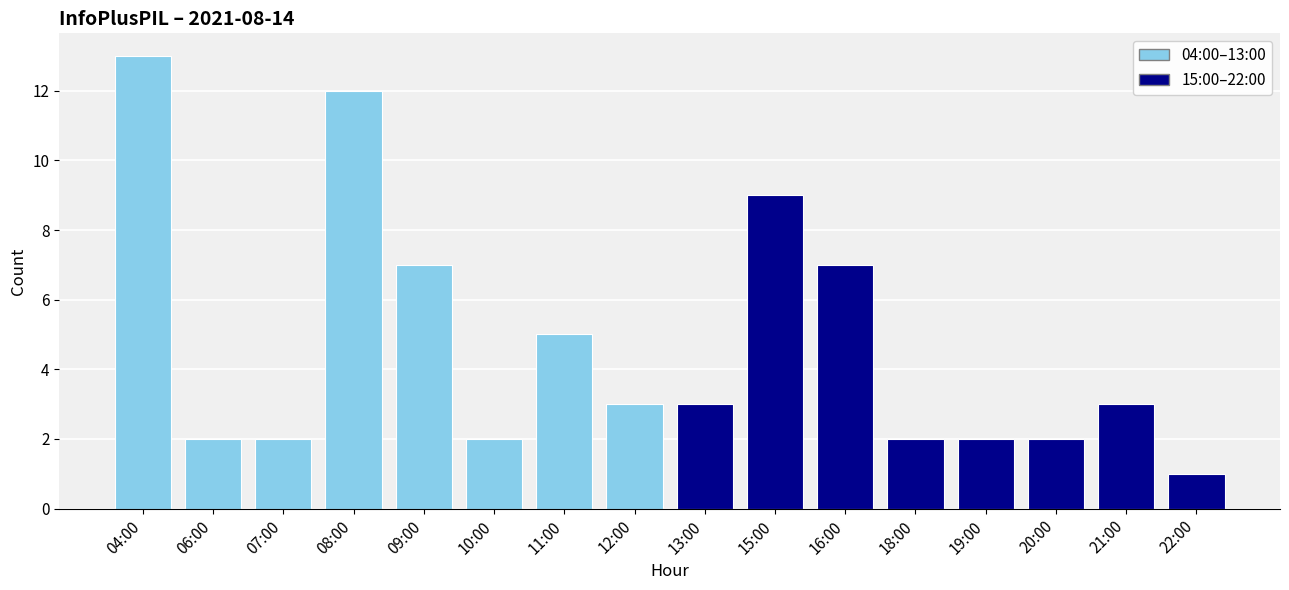

What is the value of the 04:00–13:00 bar at the 2nd from the left?

2